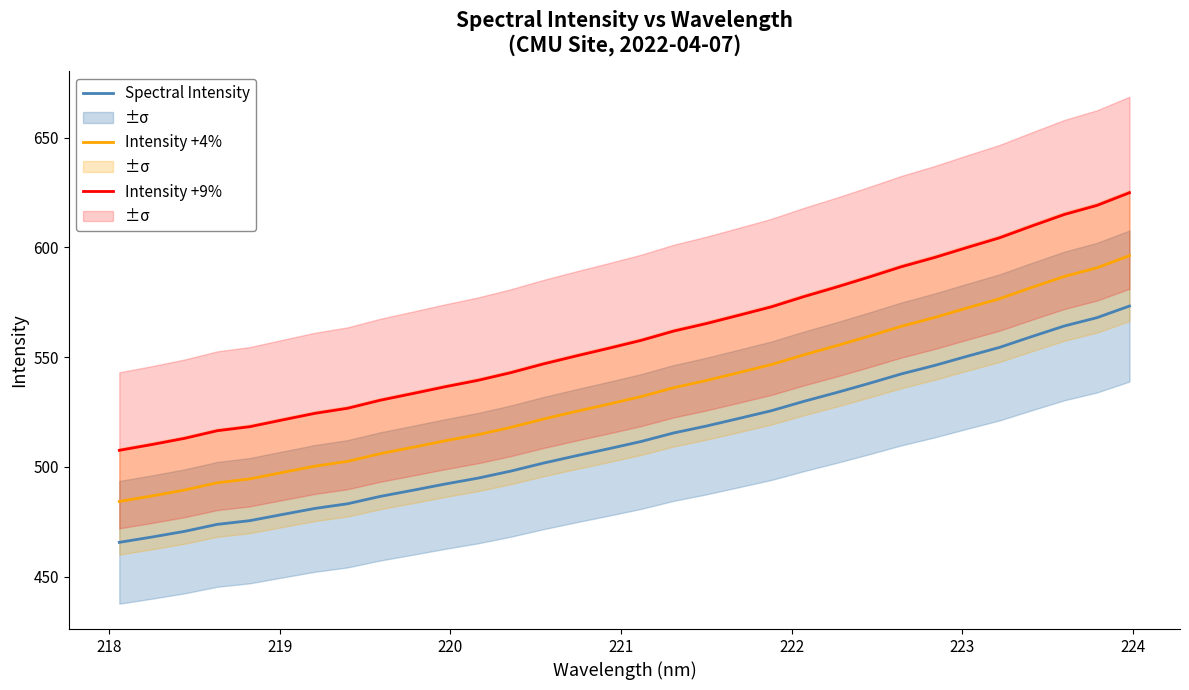

True or false: Spectral Intensity and Intensity +4% cross at least once.

False